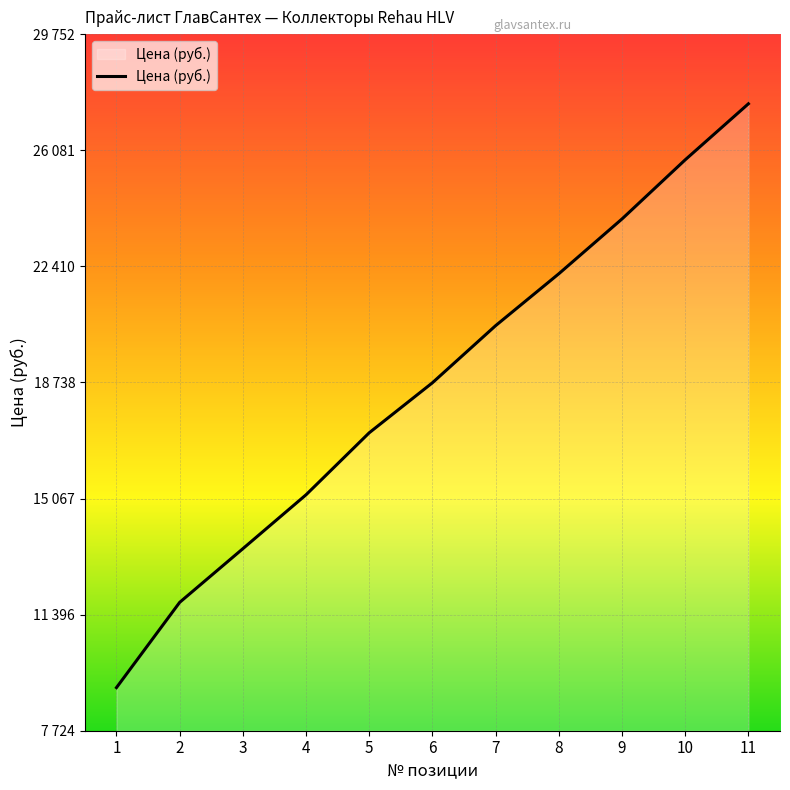

Reading right to left, what are all the values shown in this chart?

27549	25778	23908	22175	20534	18728	17147	15186	13481	11784	9088